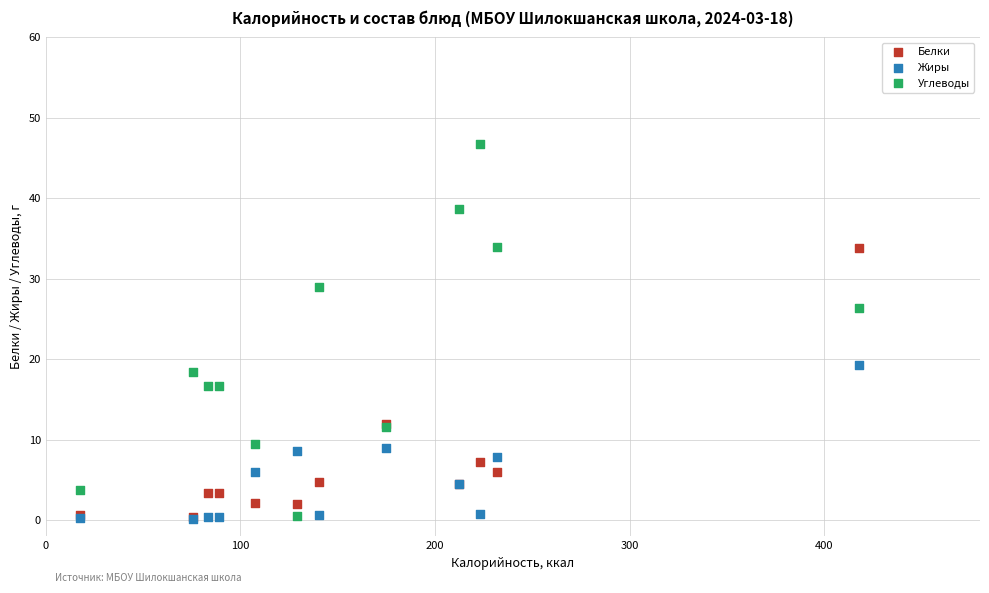

What are all the series names shown in the legend?

Белки, Жиры, Углеводы